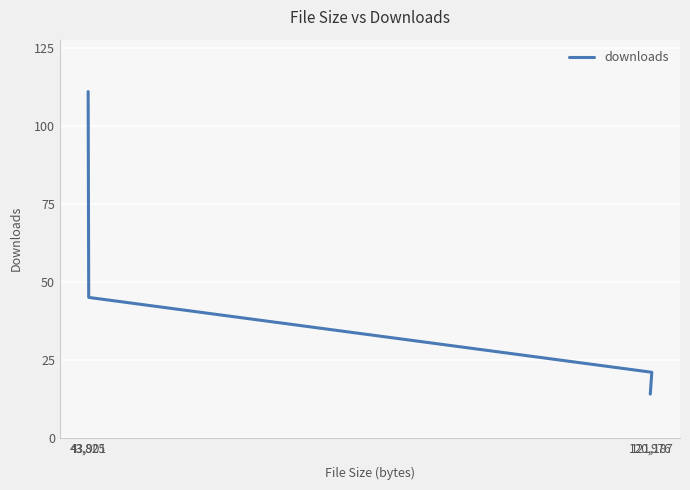

List the labels in order of value, smallest first.

120,976, 121,187, 43,901, 43,825